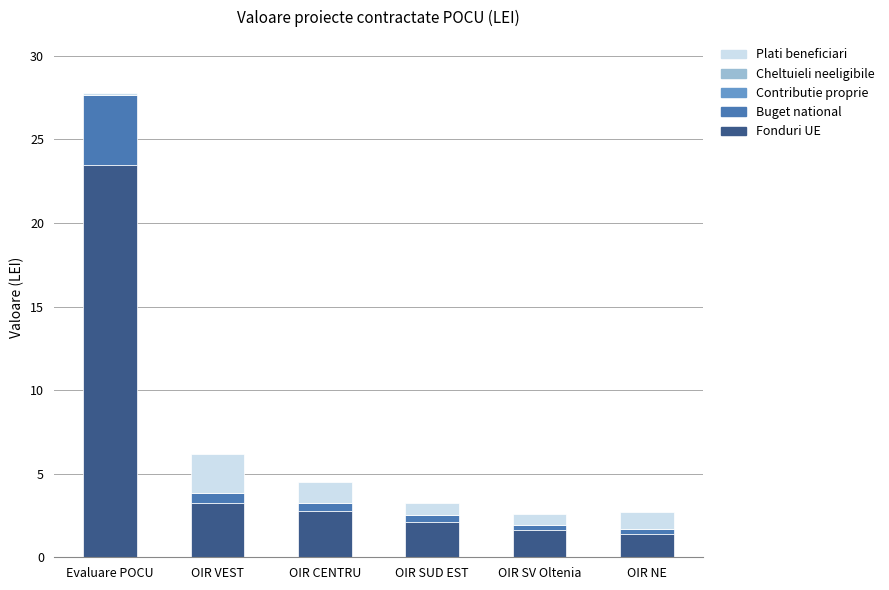

Are the bars horizontal?

No